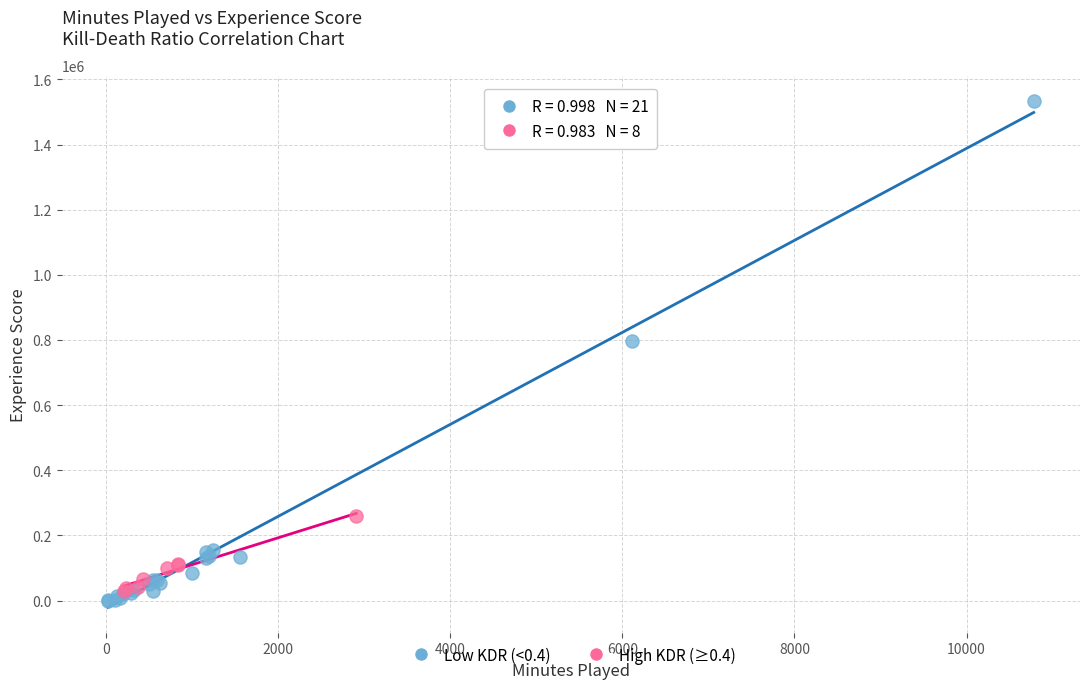

Which series reaches the maximum Y coordinate?

Low KDR (<0.4)